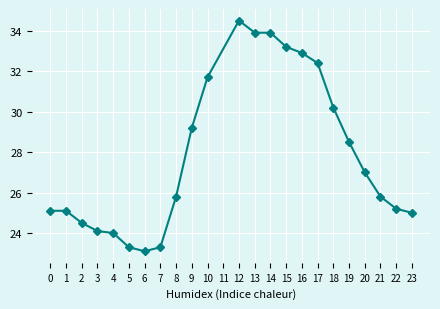

What is the difference between the maximum and minimum values?

11.4